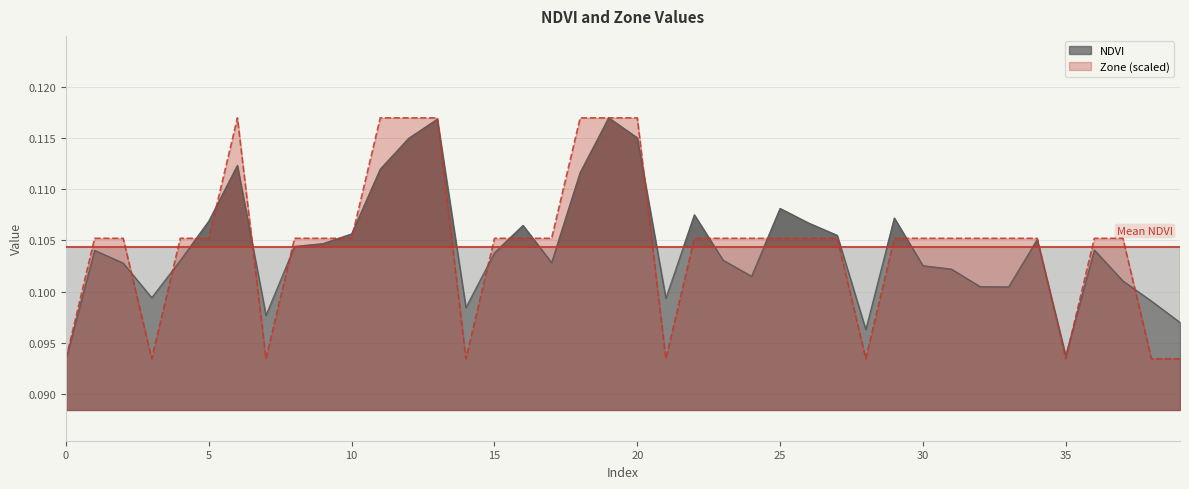

Is it true that NDVI equals 0.1 at 14?

True